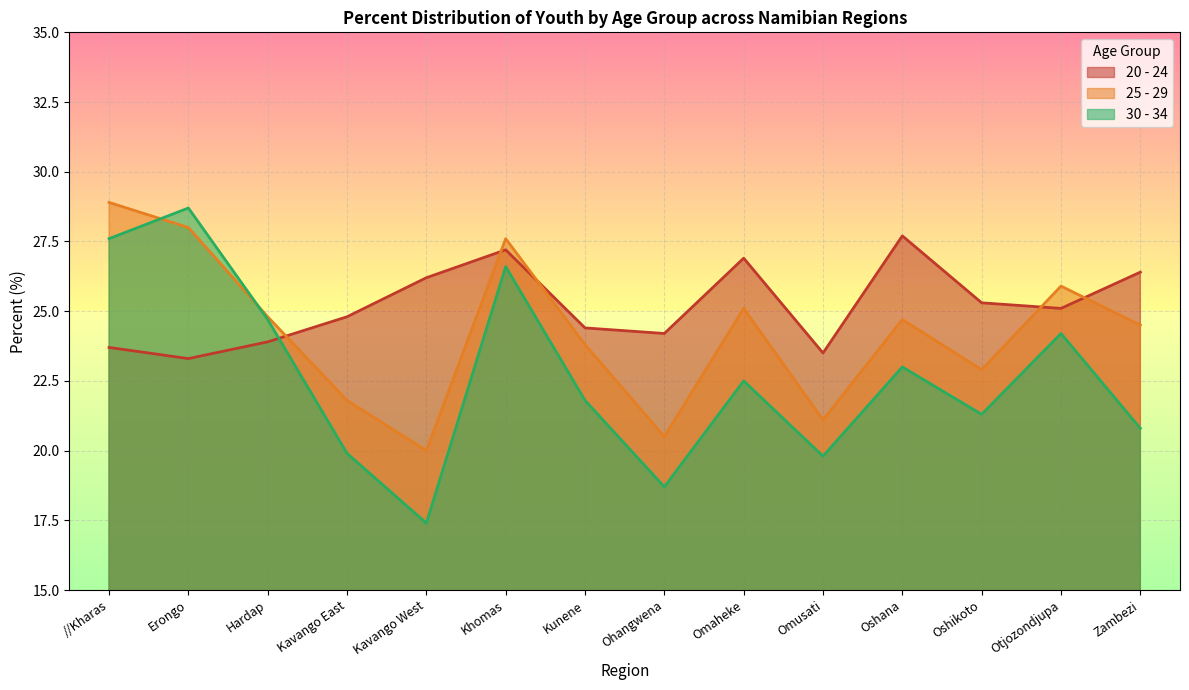

How many values in the 25 - 29 series are below 24?

6